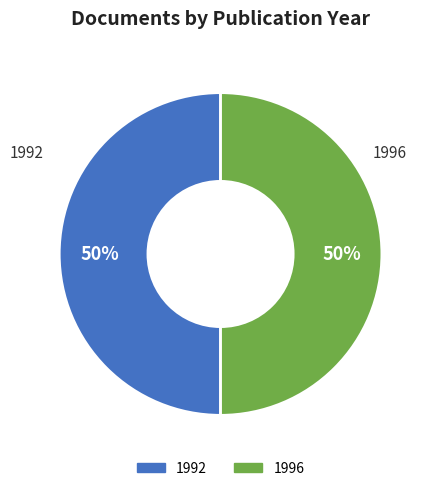

Do 1992 and 1996 together represent more than half of the pie?

Yes